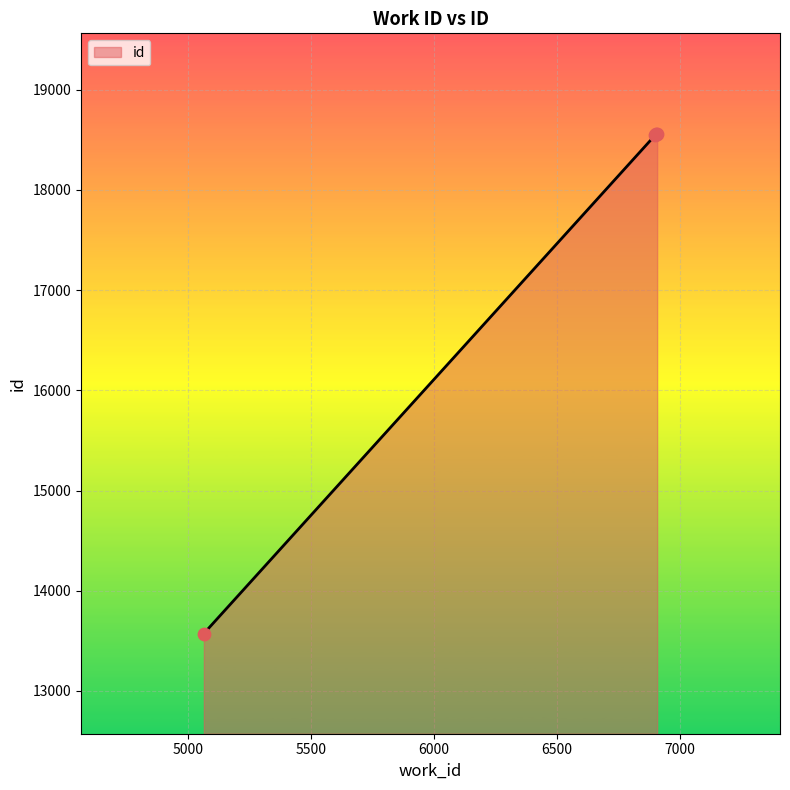

What is the maximum value shown in the chart?

18562